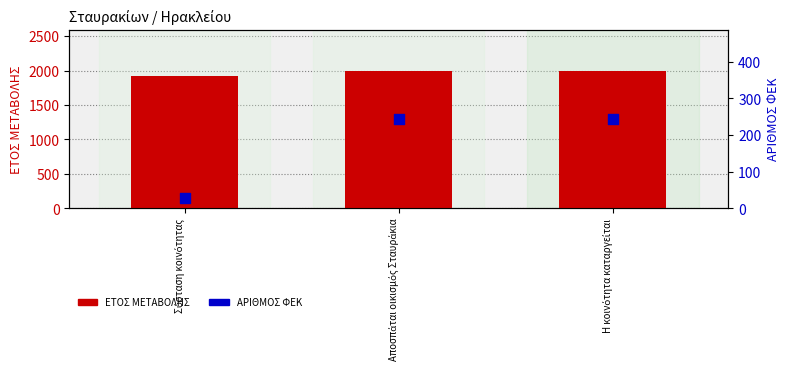

Which series contains the lowest Y value?

ΑΡΙΘΜΟΣ ΦΕΚ